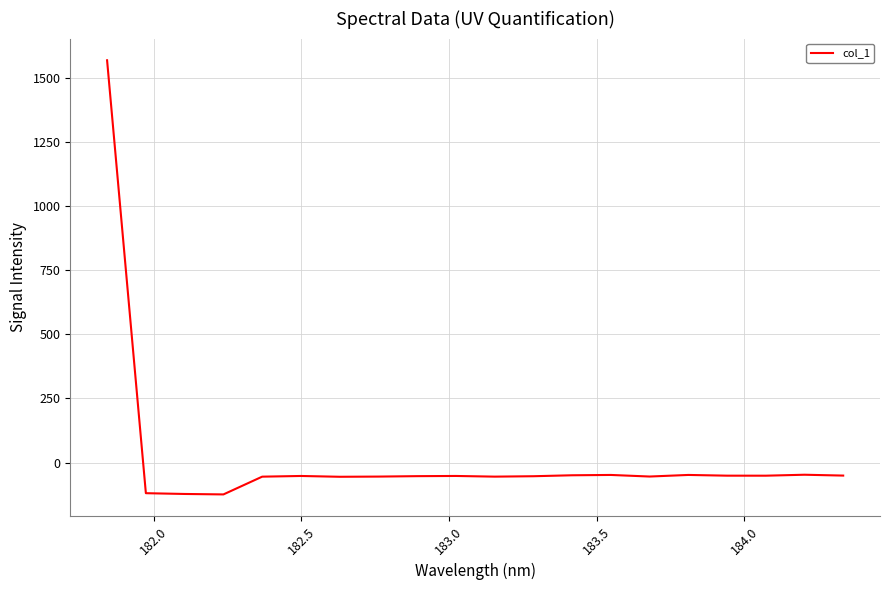

What is the maximum value shown in the chart?

1570.6